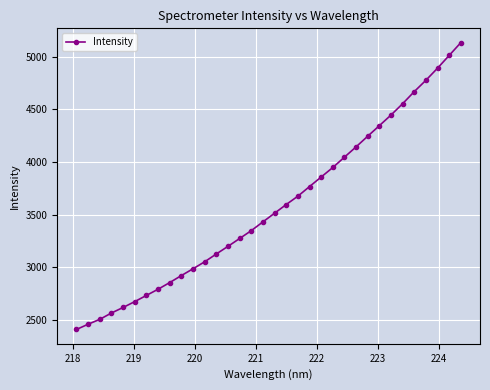

What is the greatest value displayed?

5133.8